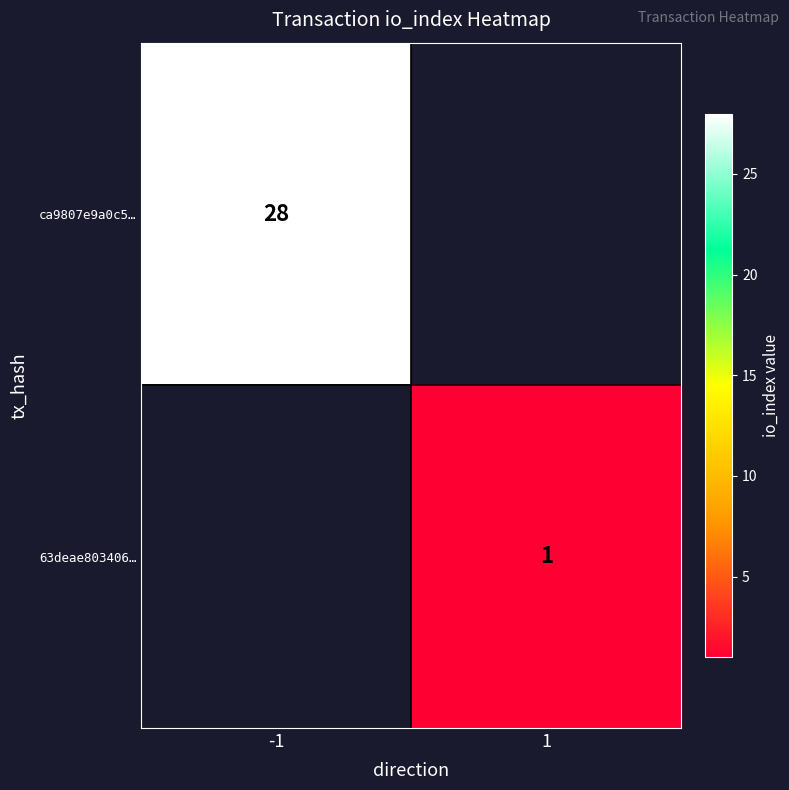

Is the value of 63deae803406… at 1 greater than the value of ca9807e9a0c5… at -1?

No